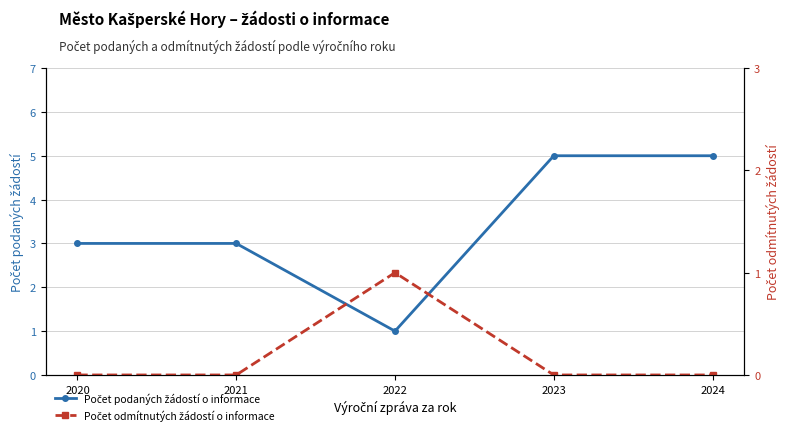

True or false: Počet odmítnutých žádostí o informace and Počet podaných žádostí o informace cross at least once.

False